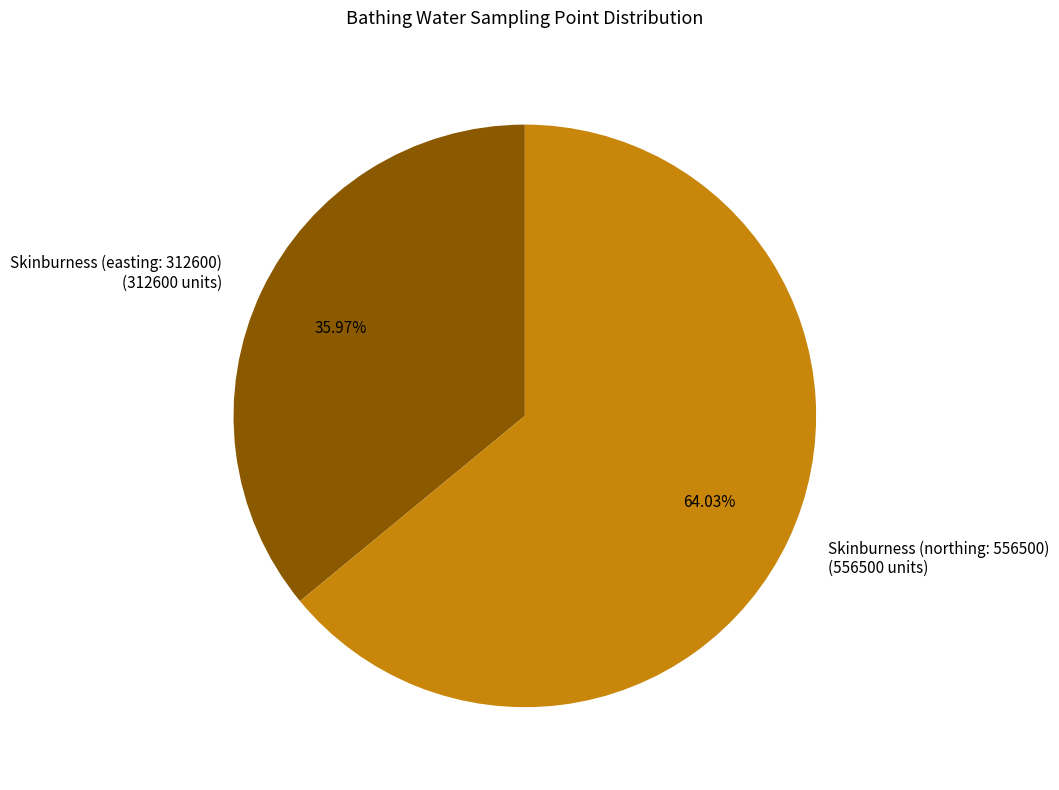

Does Skinburness (easting: 312600) account for over 50% of the chart?

No